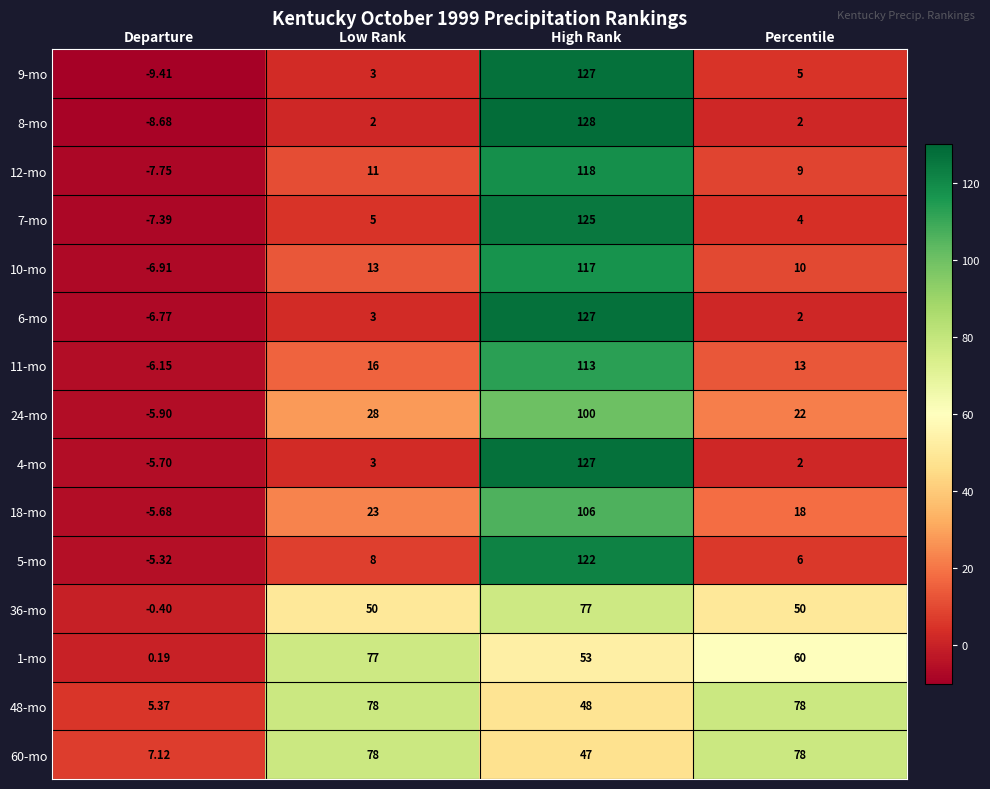

At which label does 6-mo reach its minimum?

Departure